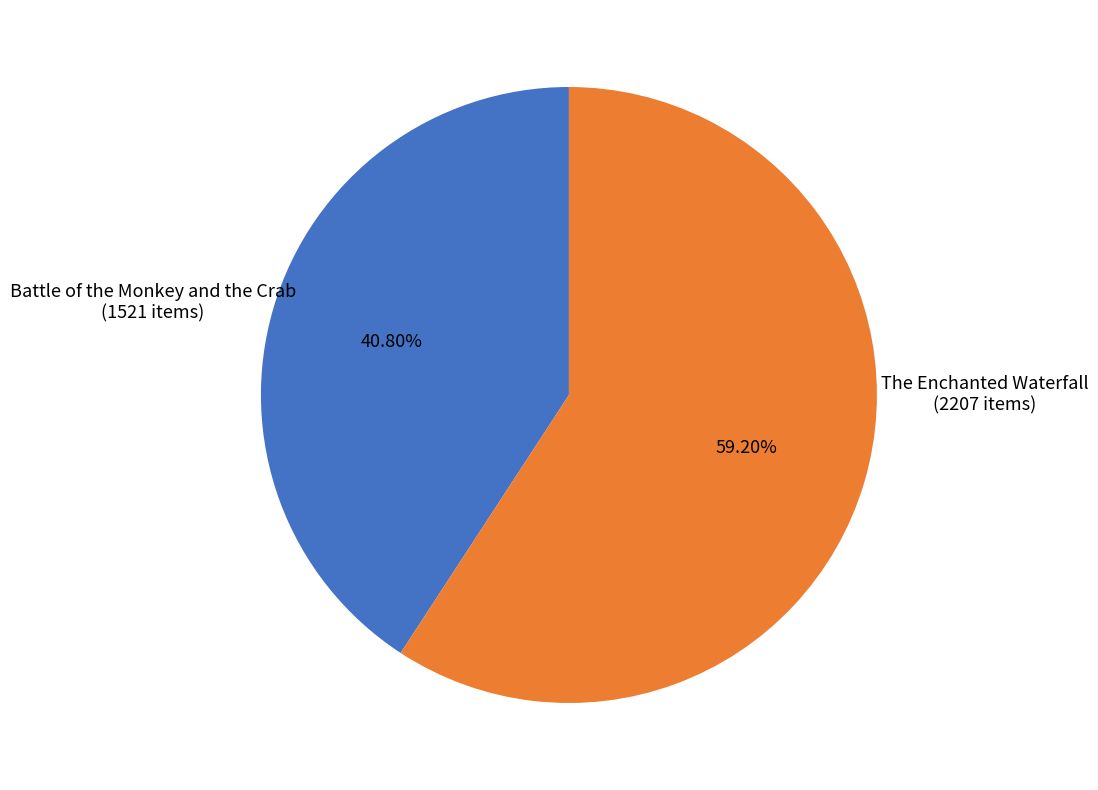

Does any single category account for the majority?

Yes